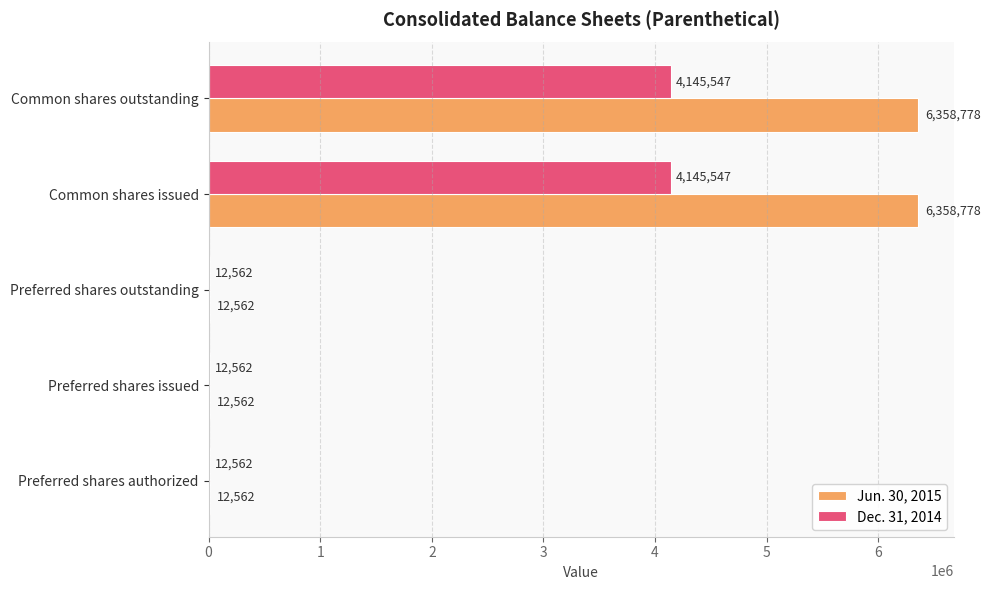

Which series has the largest total across all categories?

Jun. 30, 2015